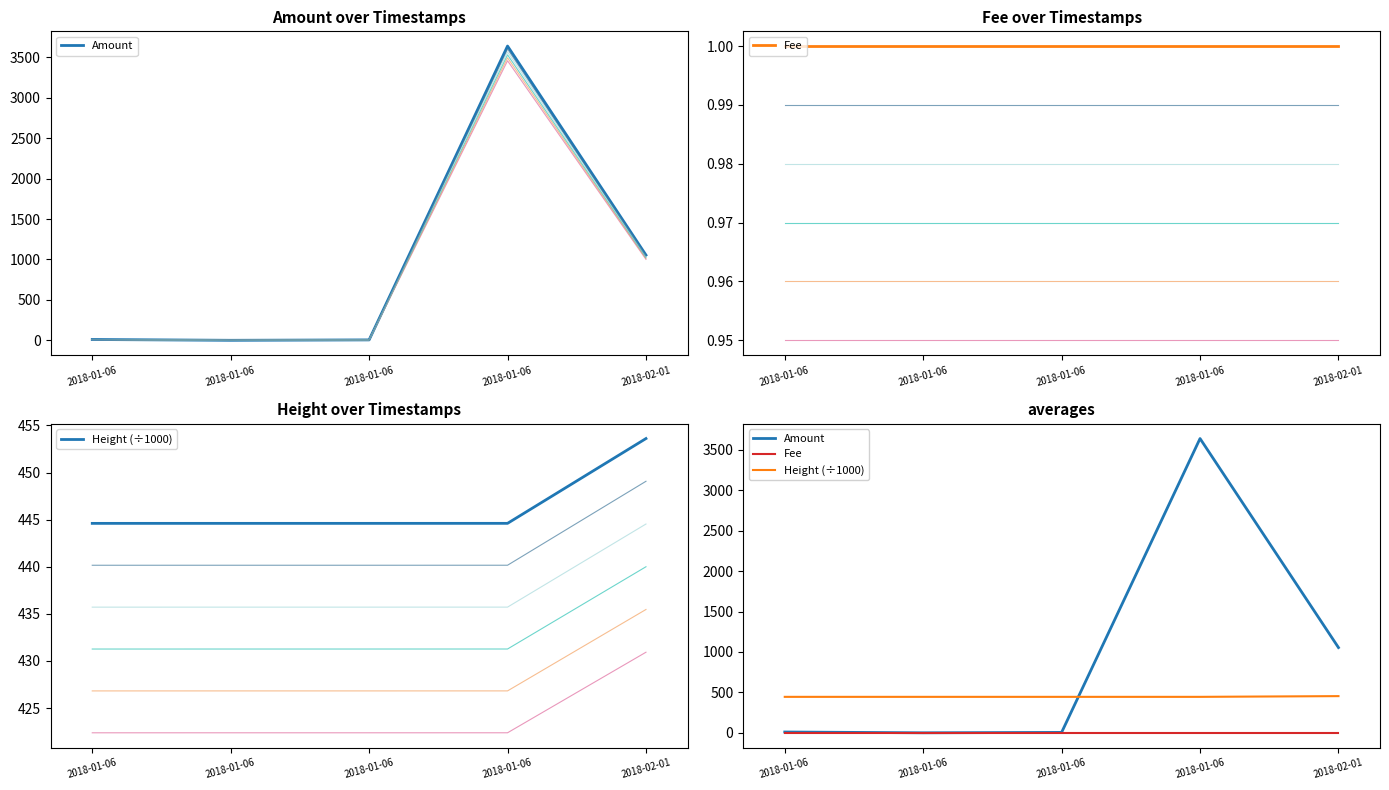

The Height (÷1000) series shows 255.8 at 2018-01-06. True or false?

False